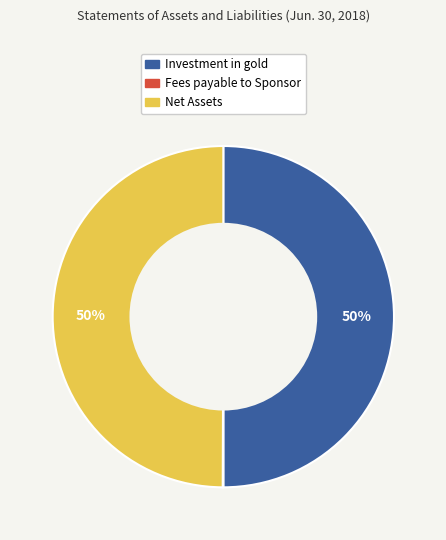

What is the ratio of the value at Investment in gold to the value at Net Assets?

1.0